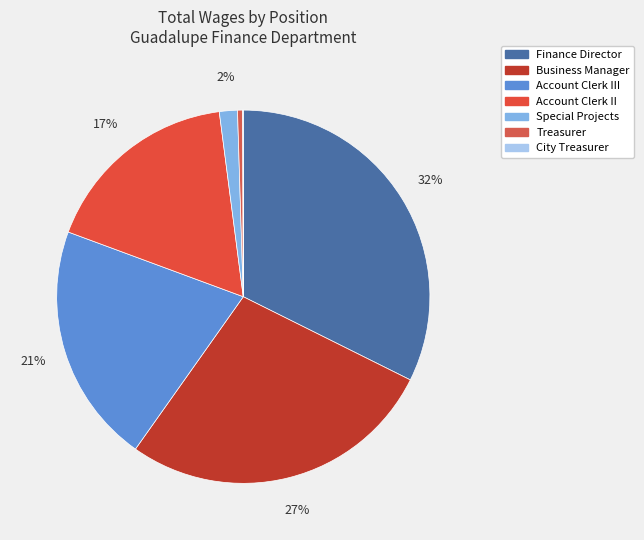

How many segments does this pie chart have?

7